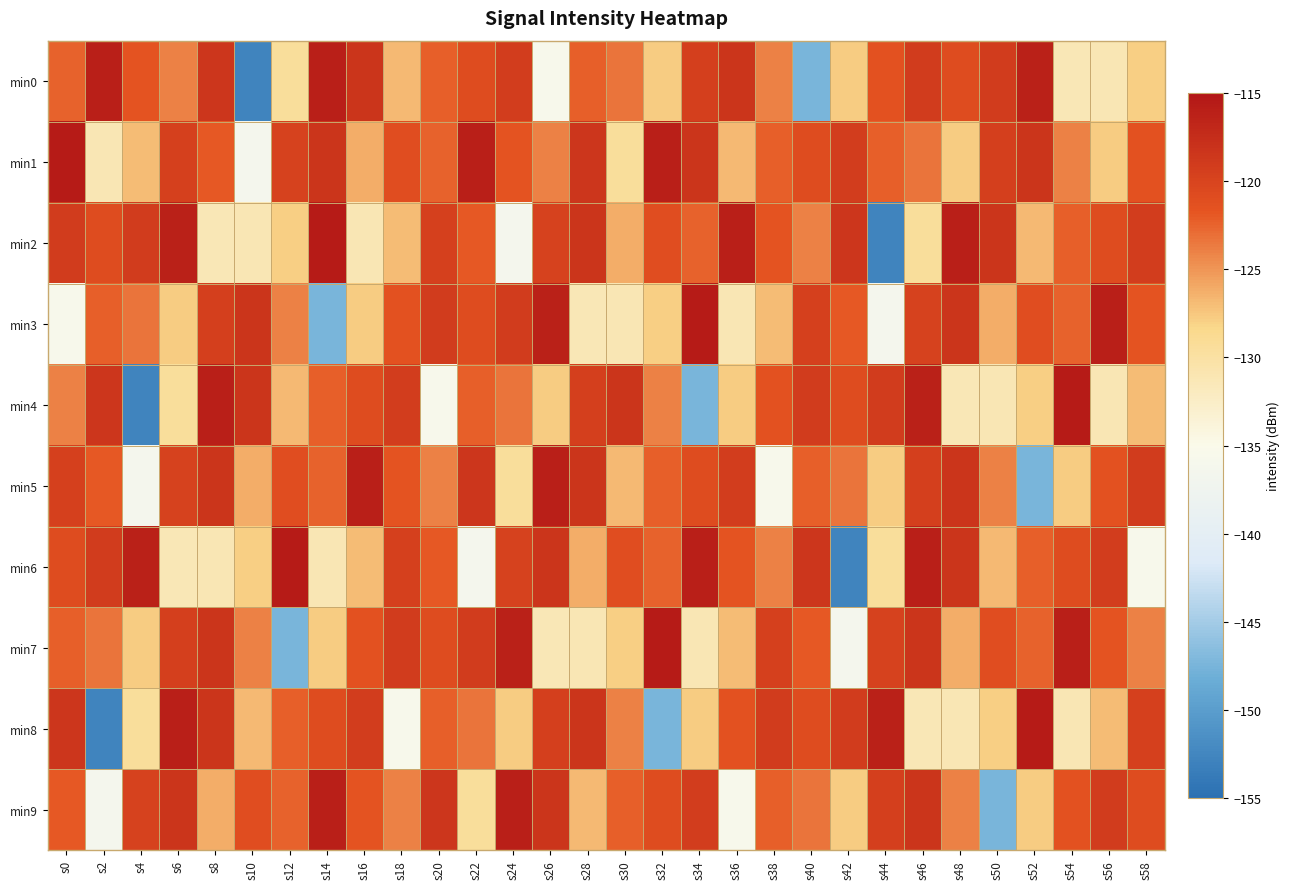

Which series changed the most between s8 and s56?

min4